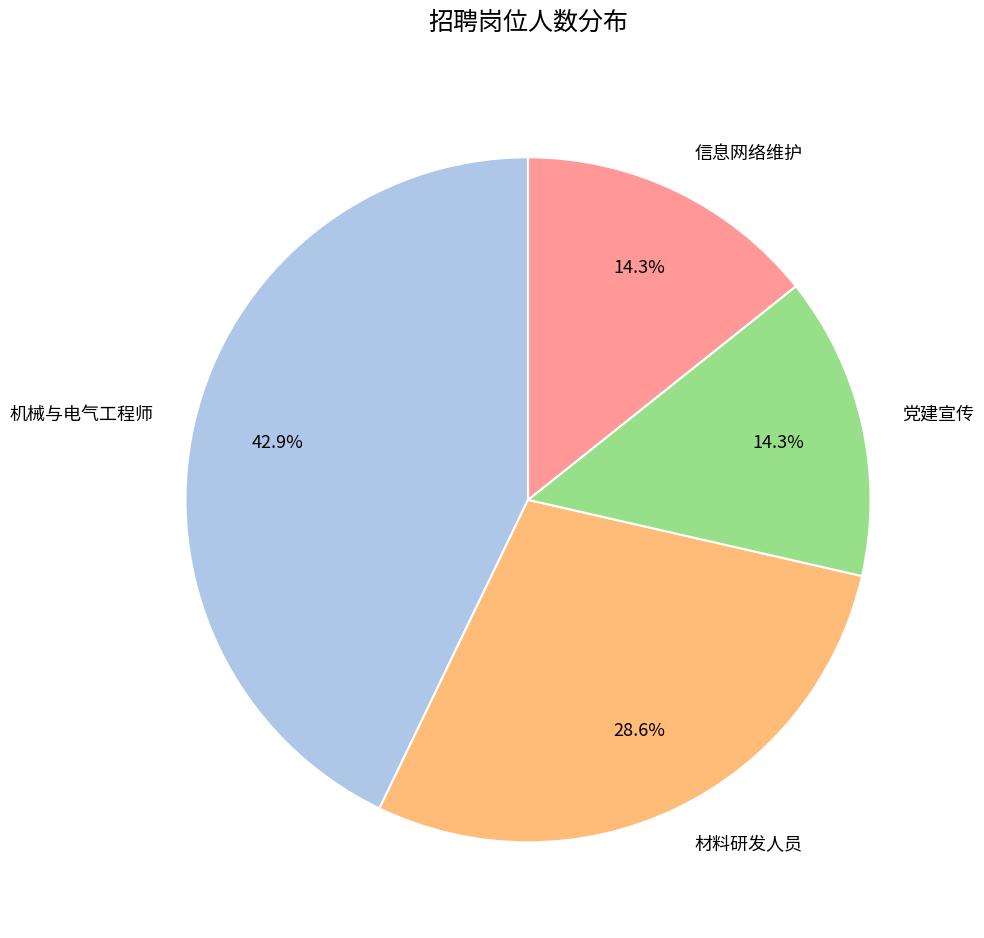

Is it true that 材料研发人员 is 29% of the pie?

True